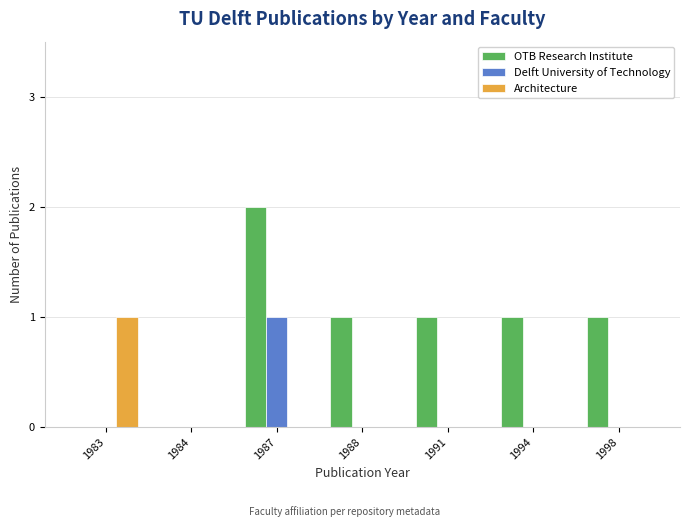

How many series are shown in this chart?

3